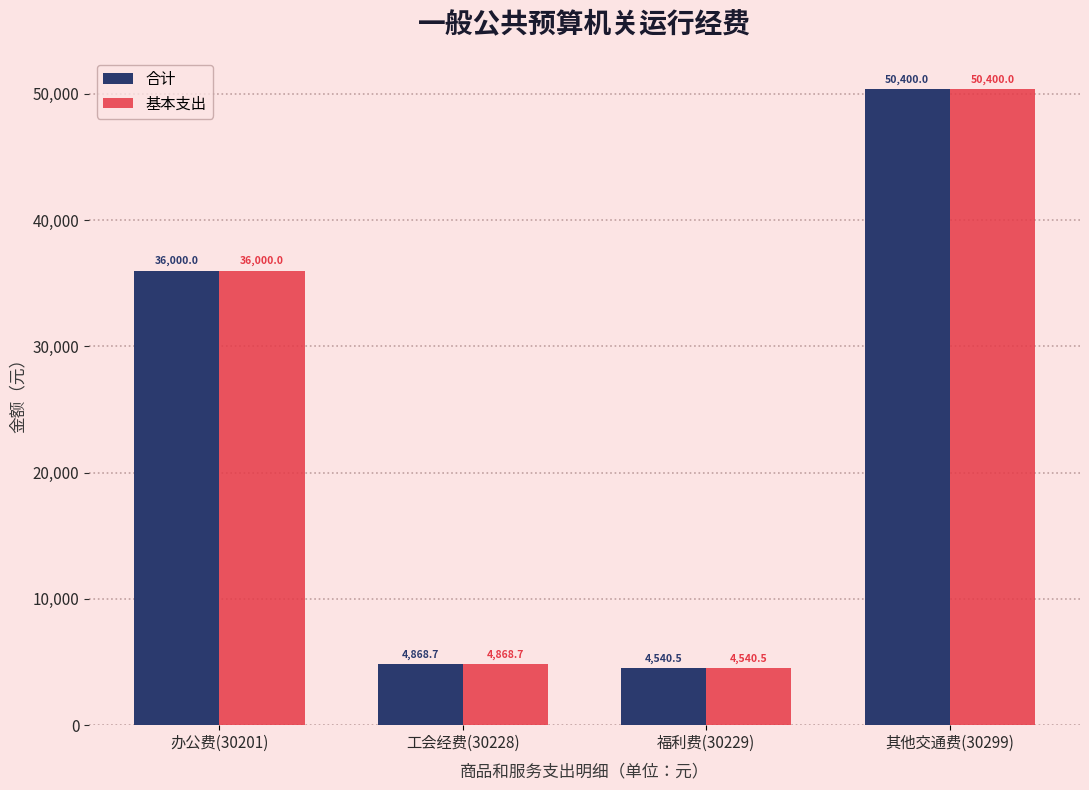

Rank the categories by 基本支出 value from highest to lowest.

其他交通费(30299), 办公费(30201), 工会经费(30228), 福利费(30229)